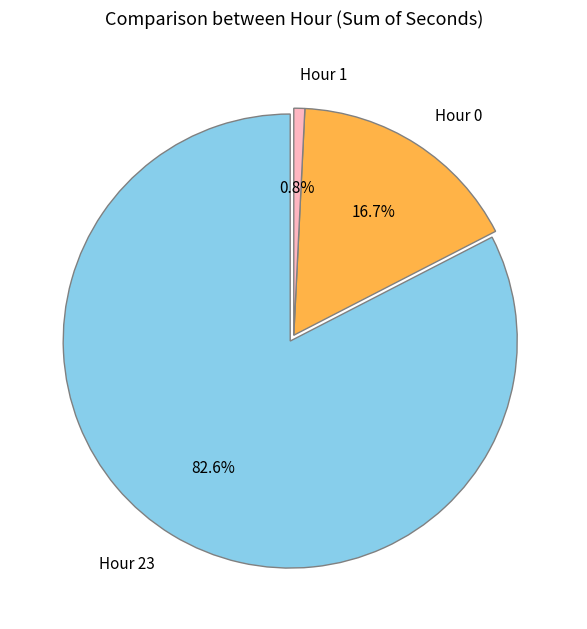

To the nearest percent, what portion does Hour 1 represent?

1%